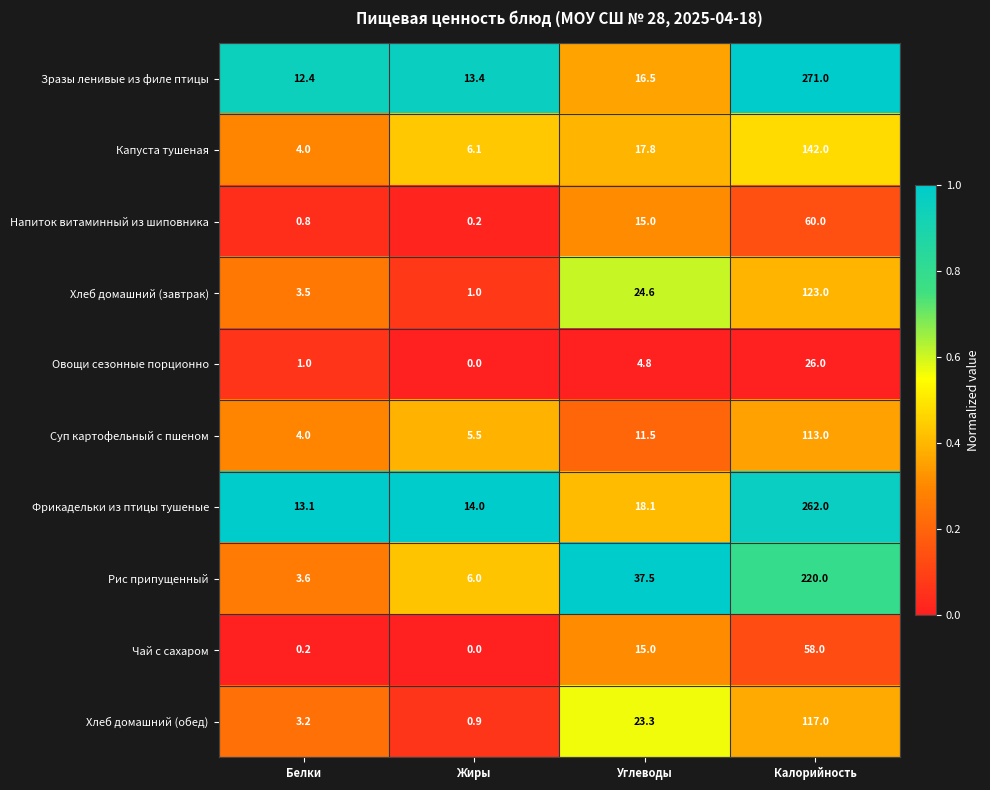

The Суп картофельный с пшеном series shows 6.2 at Белки. True or false?

False